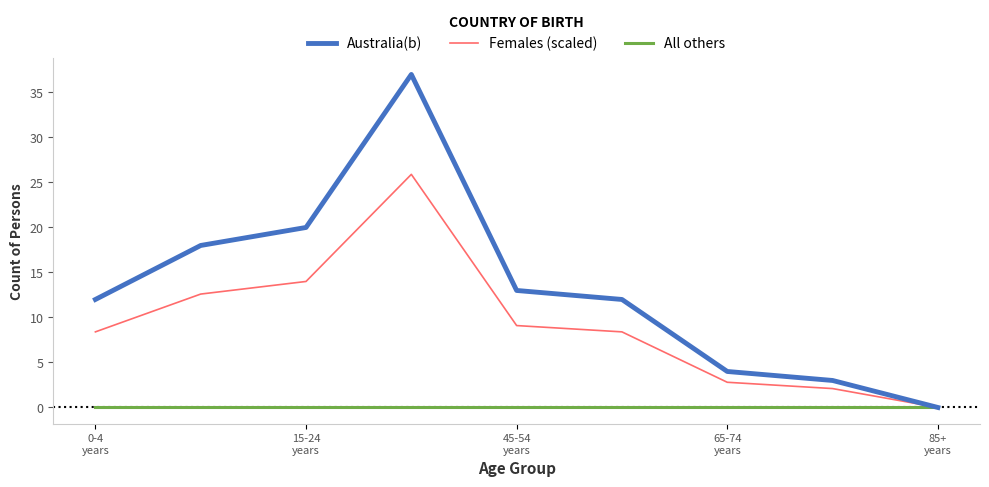

Which series has the widest spread of values?

Australia(b)